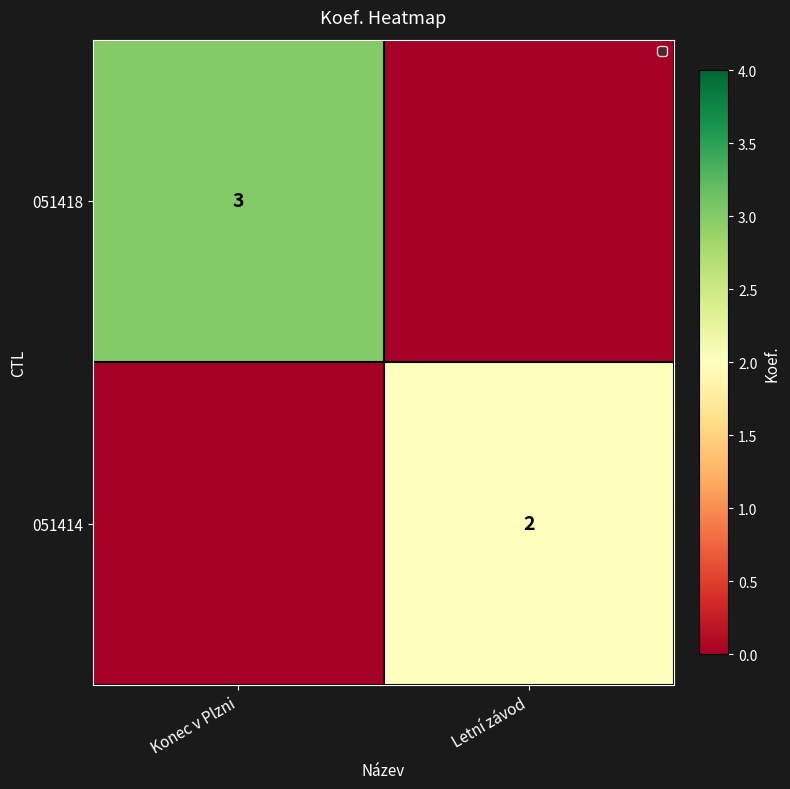

Is the value of 051418 at Konec v Plzni greater than the value of 051414 at Letní závod?

Yes